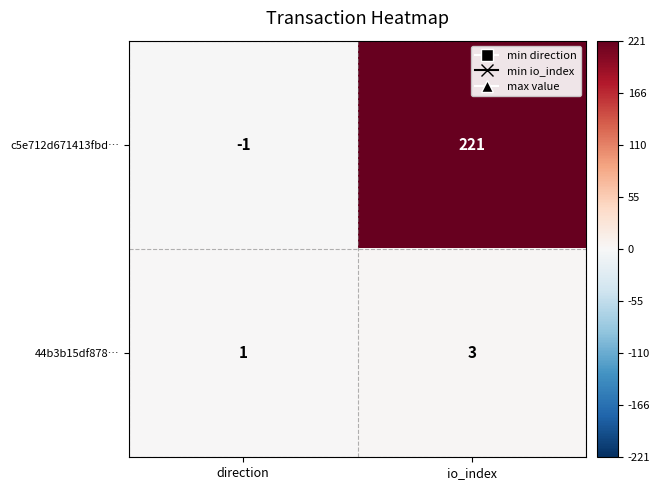

What is the sum of all c5e712d671413fbd… values?

220